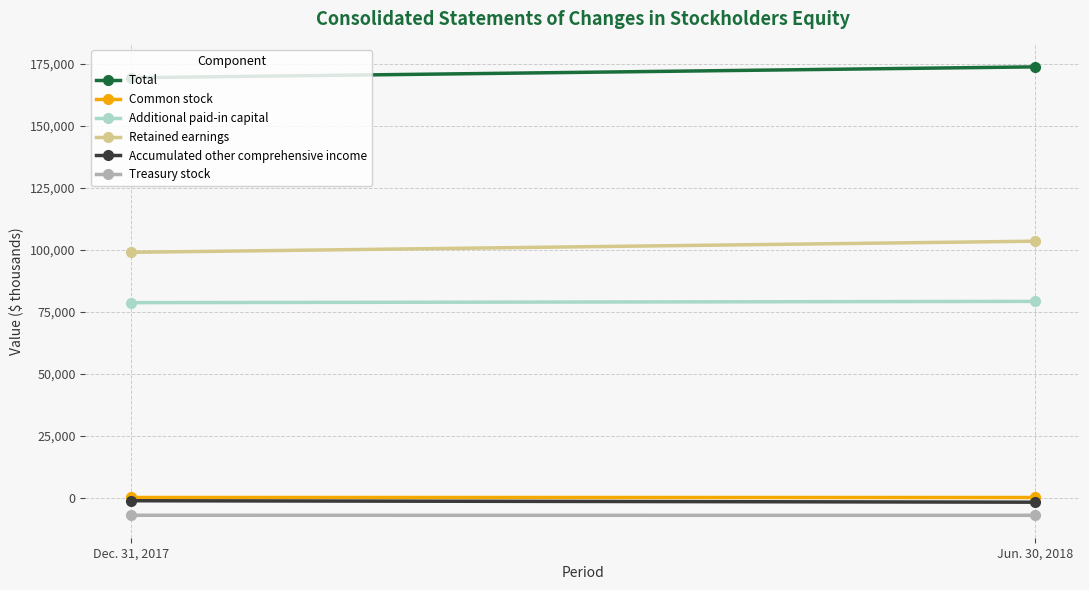

Between Dec. 31, 2017 and Jun. 30, 2018, which series saw the biggest shift?

Retained earnings